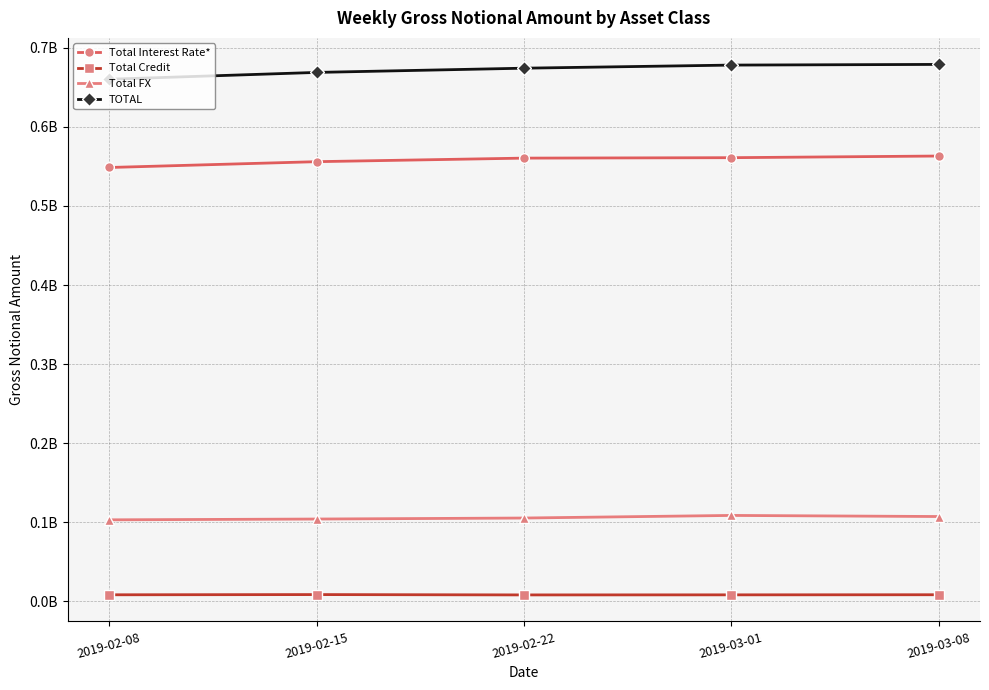

Reading left to right, what are all the values shown in this chart?

Total Interest Rate*: 2019-02-08=548587730	2019-02-15=555943397	2019-02-22=560439003	2019-03-01=560985613	2019-03-08=563086595
Total Credit: 2019-02-08=8401495	2019-02-15=8669948	2019-02-22=8245972	2019-03-01=8331383	2019-03-08=8466013
Total FX: 2019-02-08=103161391	2019-02-15=104170237	2019-02-22=105441805	2019-03-01=108727540	2019-03-08=107346217
TOTAL: 2019-02-08=660150616	2019-02-15=668783582	2019-02-22=674126781	2019-03-01=678044535	2019-03-08=678898825